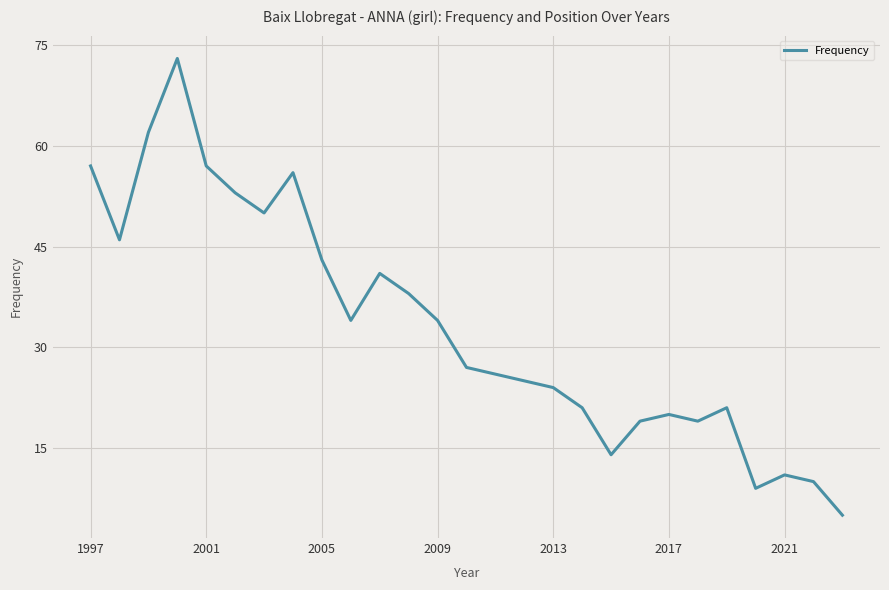

What is the difference between the maximum and minimum values?

68